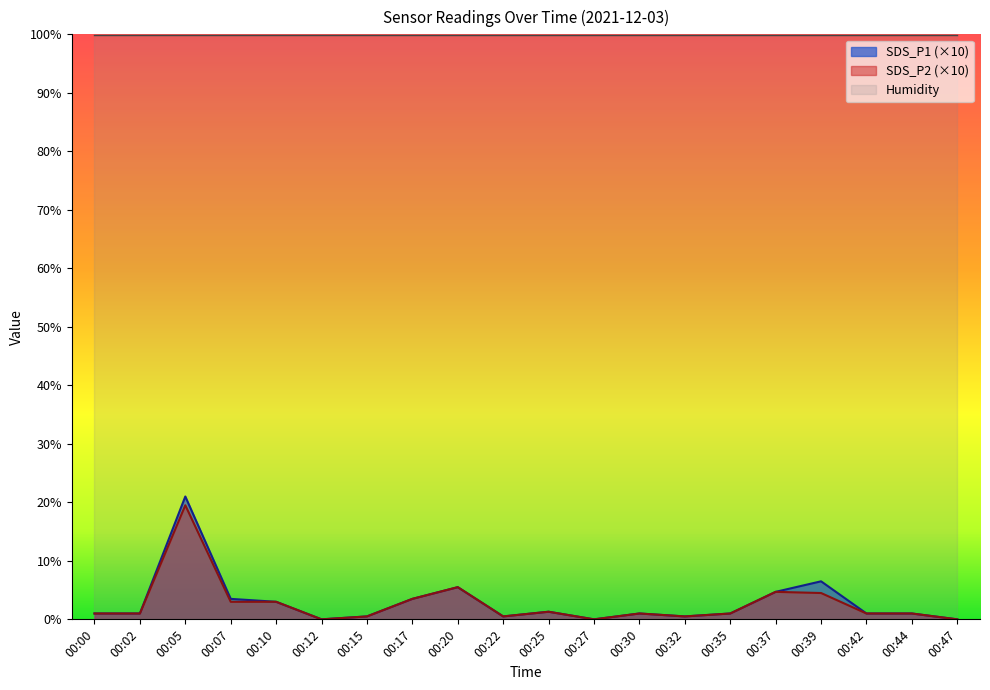

What is the sum of the SDS_P1 values at 00:00 and 00:27?

1.0